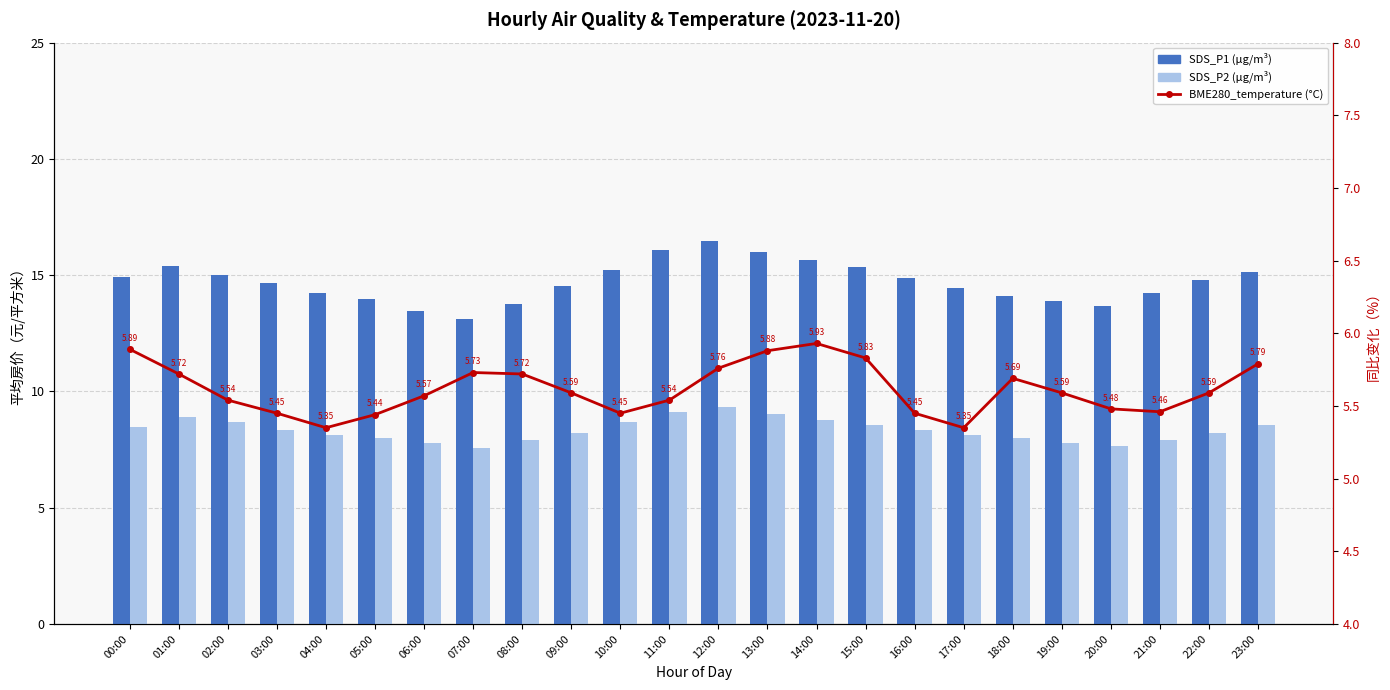

True or false: BME280_temperature (°C) has a value of 5.5 at 21:00.

True